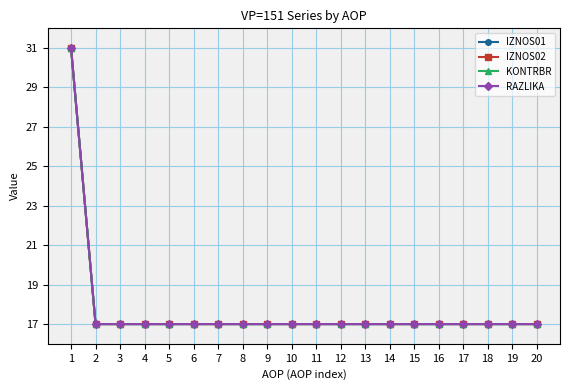

Is this an area chart (filled region under the line)?

No